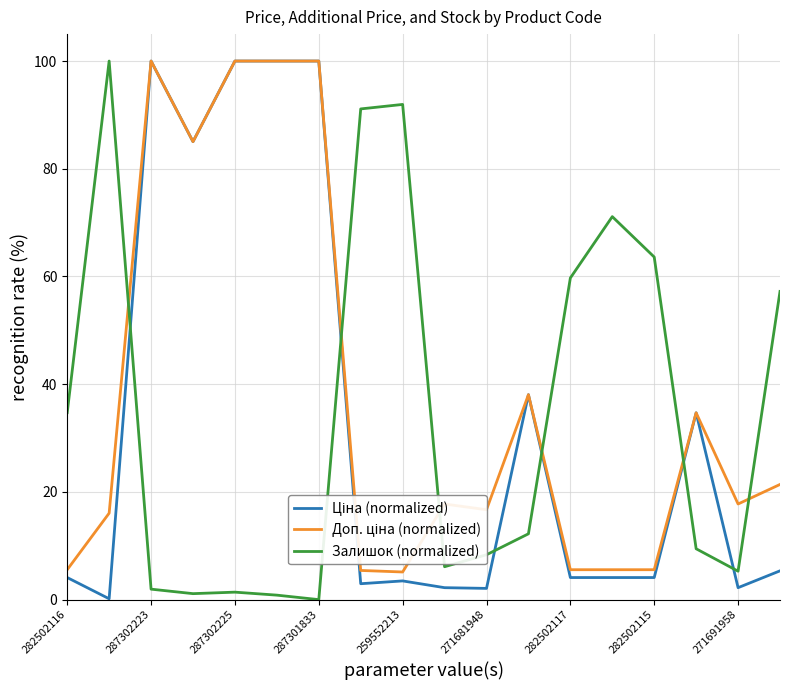

What is the maximum value for Залишок (normalized)?

100.0